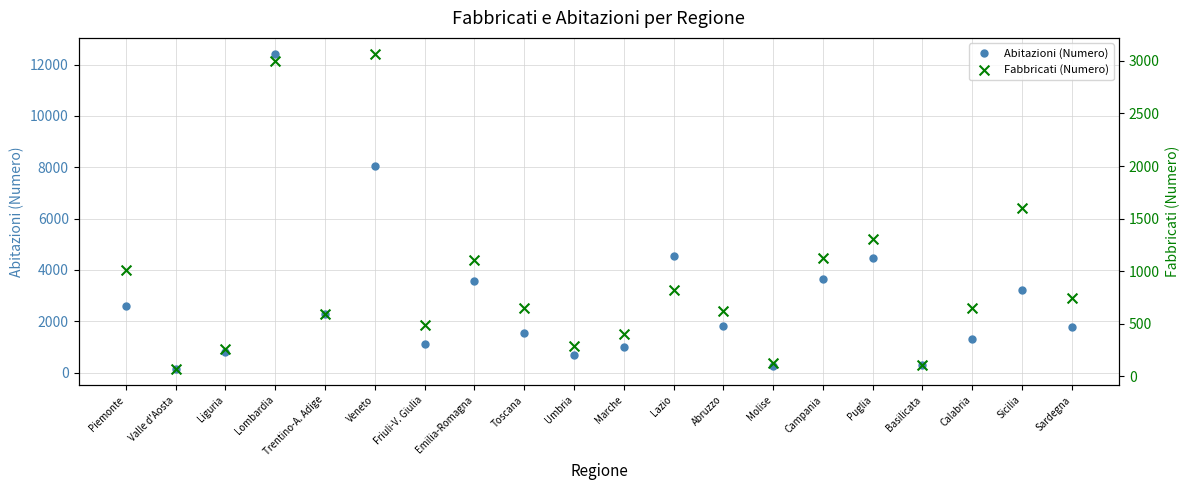

At how many categories does at least one series exceed 1530?

12